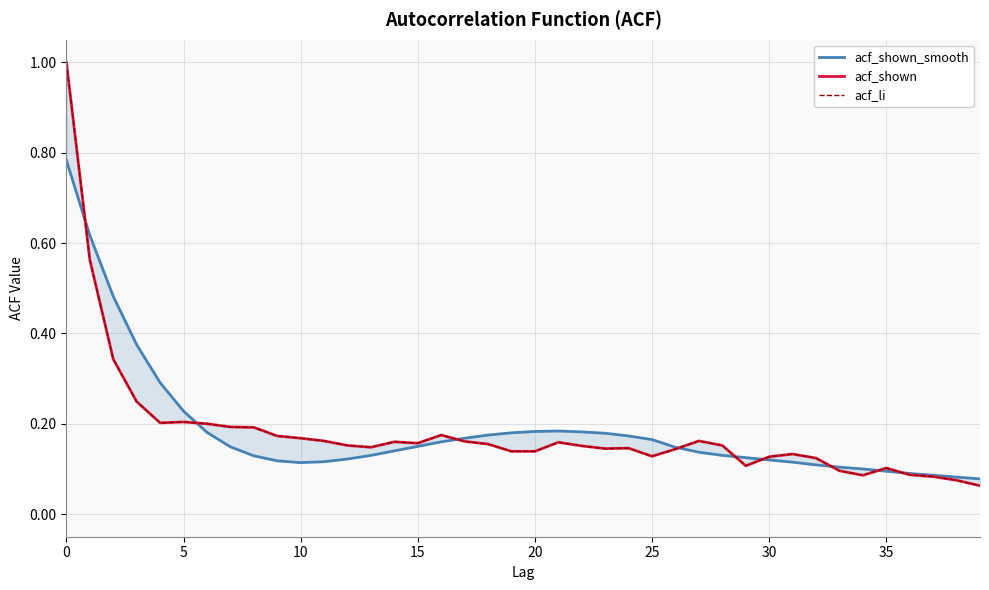

Reading right to left, transcribe all the data shown in this chart.

acf_shown_smooth: 0.1	0.1	0.1	0.1	0.1	0.1	0.1	0.1	0.1	0.1	0.1	0.1	0.1	0.1	0.2	0.2	0.2	0.2	0.2	0.2	0.2	0.2	0.2	0.2	0.1	0.1	0.1	0.1	0.1	0.1	0.1	0.1	0.1	0.2	0.2	0.3	0.4	0.5	0.6	0.8
acf_shown: 0.1	0.1	0.1	0.1	0.1	0.1	0.1	0.1	0.1	0.1	0.1	0.2	0.2	0.1	0.1	0.1	0.1	0.2	0.2	0.1	0.1	0.2	0.2	0.2	0.2	0.2	0.1	0.2	0.2	0.2	0.2	0.2	0.2	0.2	0.2	0.2	0.2	0.3	0.6	1.0
acf_li: 0.1	0.1	0.1	0.1	0.1	0.1	0.1	0.1	0.1	0.1	0.1	0.2	0.2	0.1	0.1	0.1	0.1	0.2	0.2	0.1	0.1	0.2	0.2	0.2	0.2	0.2	0.1	0.2	0.2	0.2	0.2	0.2	0.2	0.2	0.2	0.2	0.2	0.3	0.6	1.0